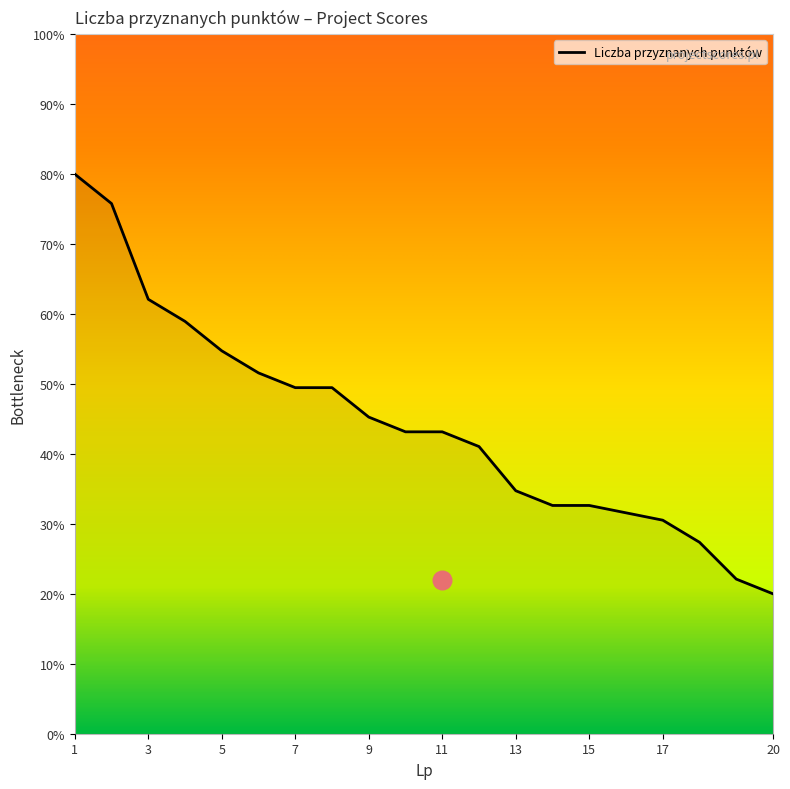

What is the ratio of the value at 17 to the value at 5?

0.6